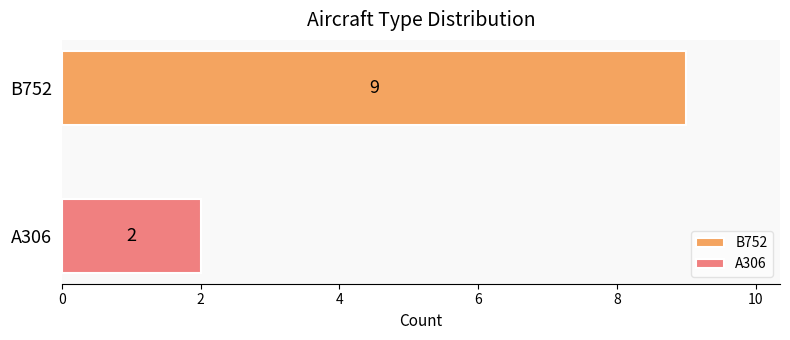

What is the greatest value displayed?

9